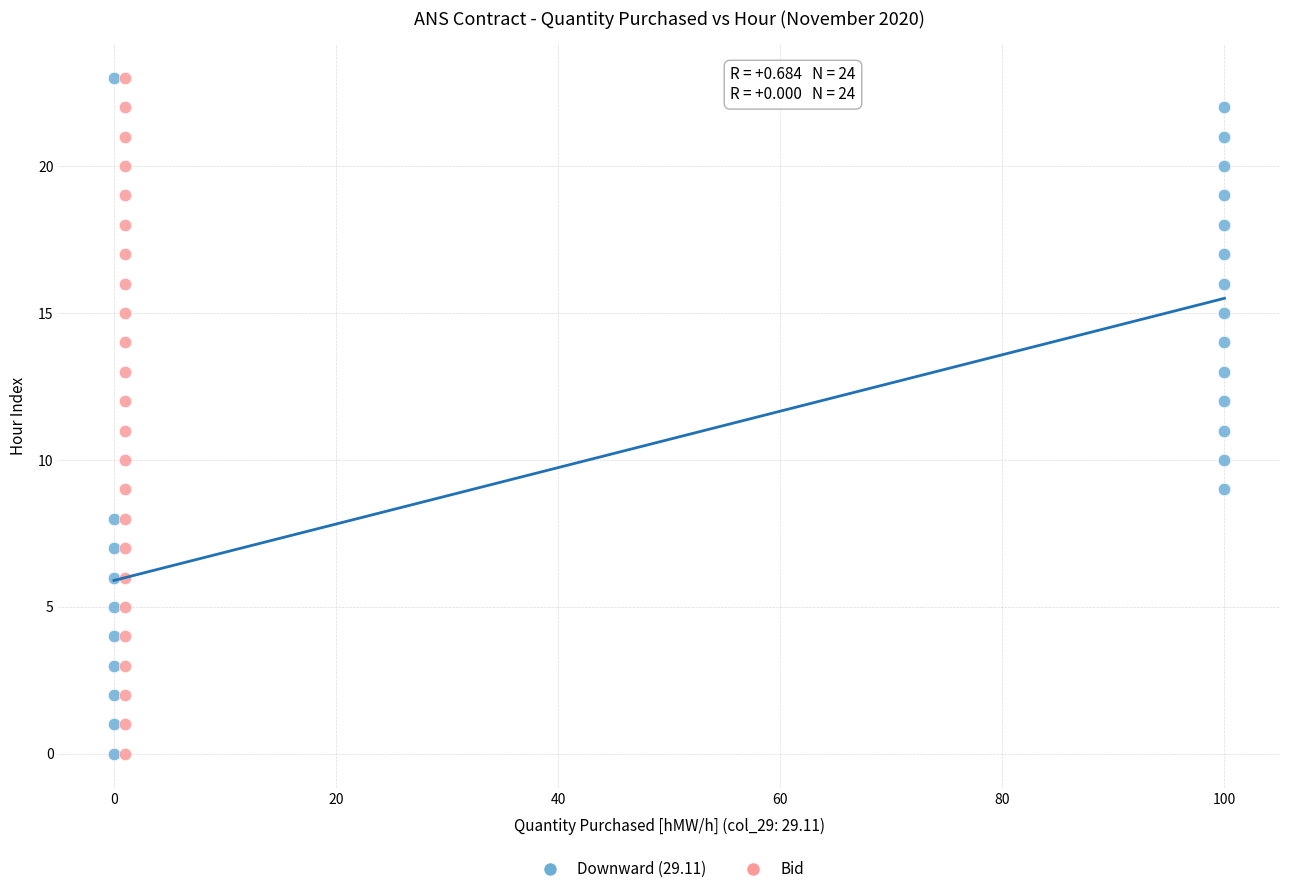

What are all the series names shown in the legend?

Downward (29.11), Bid